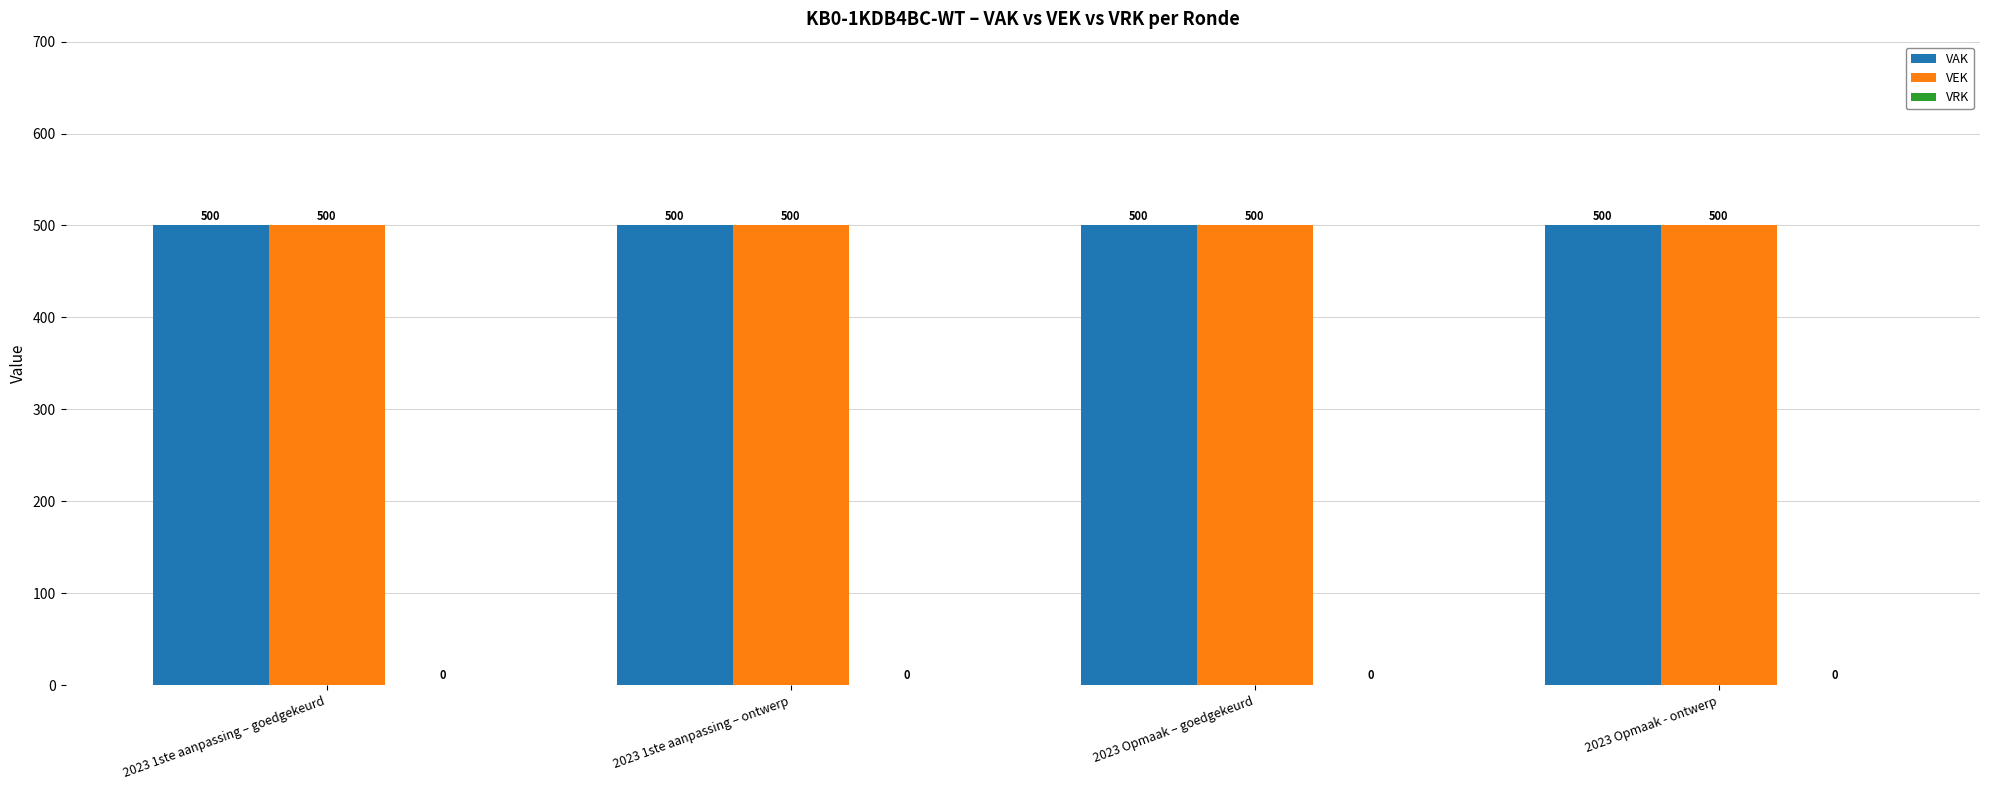

Where is VRK nearest to the value 0?

2023 1ste aanpassing – goedgekeurd